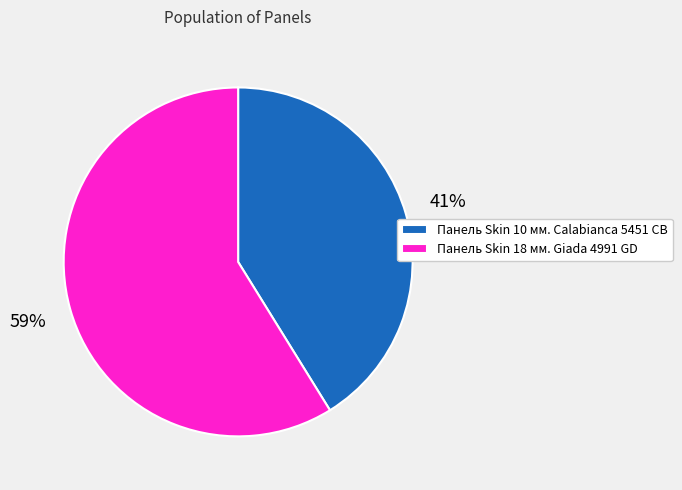

To the nearest percent, what portion does Панель Skin 18 мм. Giada 4991 GD represent?

59%